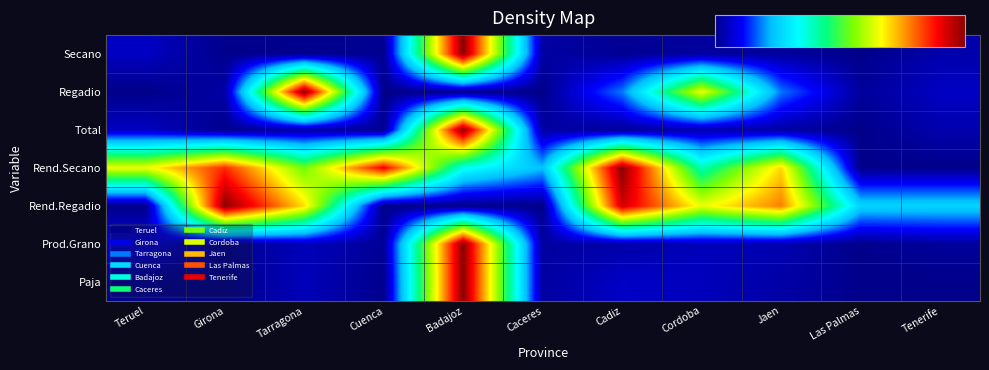

Rank the series at Cadiz from highest to lowest value.

Rend.Secano, Rend.Regadio, Regadio, Paja, Prod.Grano, Total, Secano